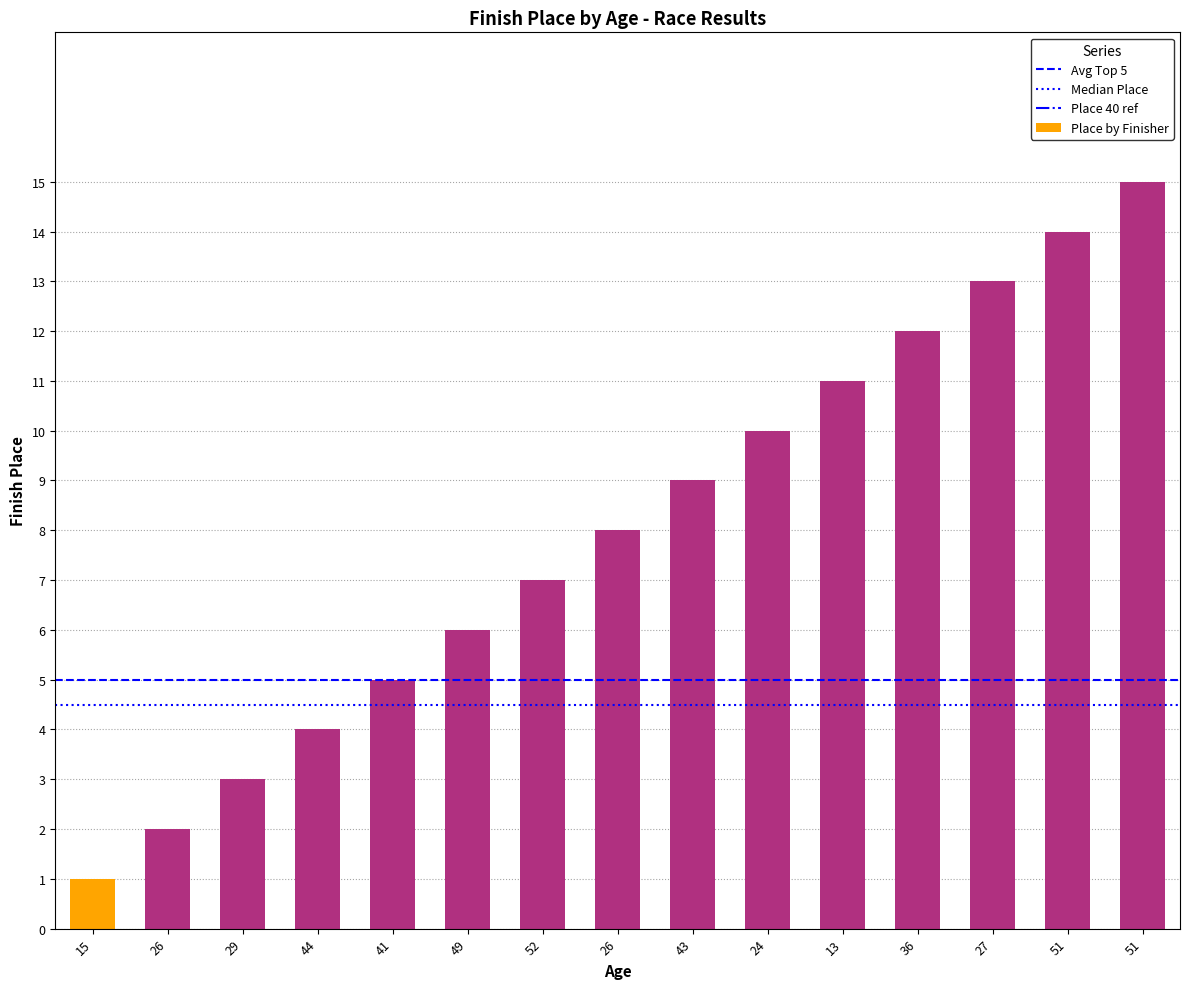

How many data points are less than 8?

7